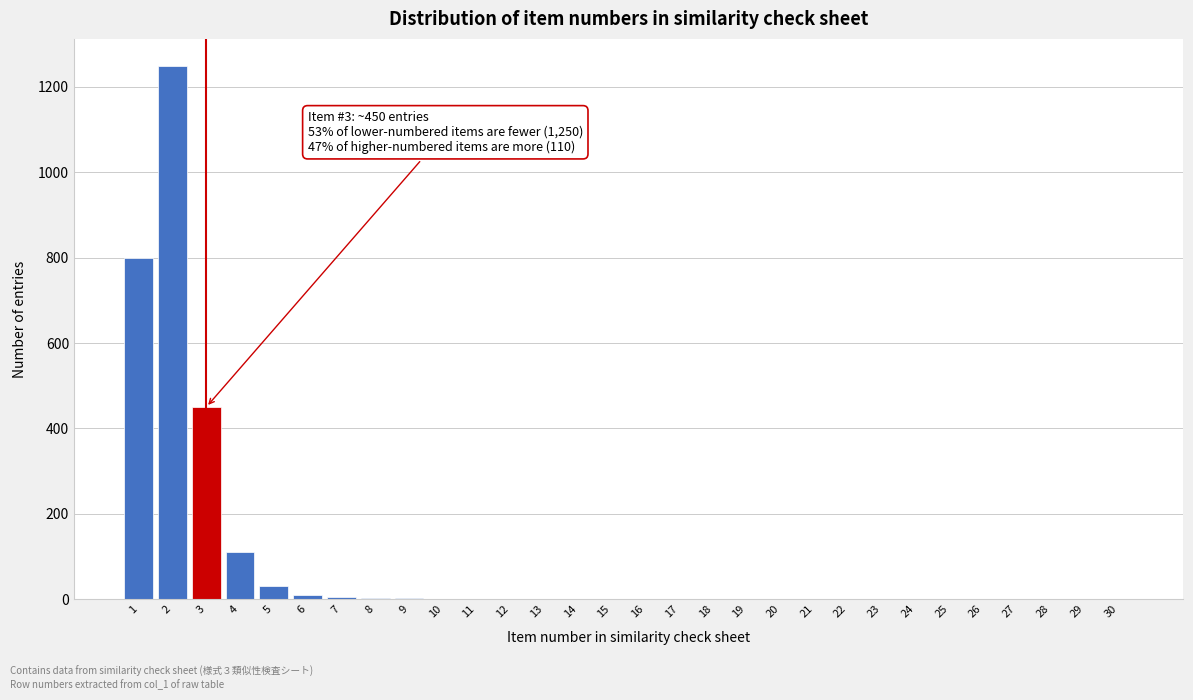

What is the maximum value shown in the chart?

1250